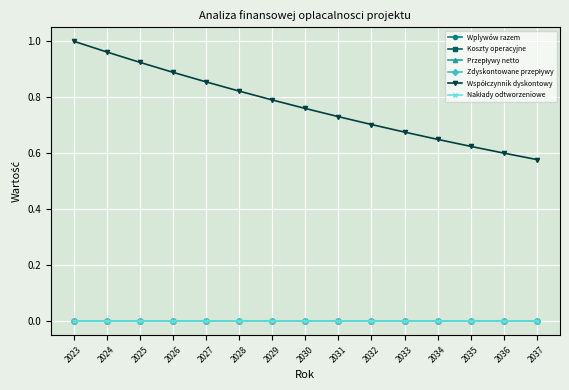

Reading left to right, what are all the values shown in this chart?

Wplywów razem: 2023=0.0	2024=0.0	2025=0.0	2026=0.0	2027=0.0	2028=0.0	2029=0.0	2030=0.0	2031=0.0	2032=0.0	2033=0.0	2034=0.0	2035=0.0	2036=0.0	2037=0.0
Koszty operacyjne: 2023=0.0	2024=0.0	2025=0.0	2026=0.0	2027=0.0	2028=0.0	2029=0.0	2030=0.0	2031=0.0	2032=0.0	2033=0.0	2034=0.0	2035=0.0	2036=0.0	2037=0.0
Przepływy netto: 2023=0.0	2024=0.0	2025=0.0	2026=0.0	2027=0.0	2028=0.0	2029=0.0	2030=0.0	2031=0.0	2032=0.0	2033=0.0	2034=0.0	2035=0.0	2036=0.0	2037=0.0
Zdyskontowane przepływy: 2023=0.0	2024=0.0	2025=0.0	2026=0.0	2027=0.0	2028=0.0	2029=0.0	2030=0.0	2031=0.0	2032=0.0	2033=0.0	2034=0.0	2035=0.0	2036=0.0	2037=0.0
Współczynnik dyskontowy: 2023=1.0	2024=1.0	2025=0.9	2026=0.9	2027=0.9	2028=0.8	2029=0.8	2030=0.8	2031=0.7	2032=0.7	2033=0.7	2034=0.6	2035=0.6	2036=0.6	2037=0.6
Nakłady odtworzeniowe: 2023=0.0	2024=0.0	2025=0.0	2026=0.0	2027=0.0	2028=0.0	2029=0.0	2030=0.0	2031=0.0	2032=0.0	2033=0.0	2034=0.0	2035=0.0	2036=0.0	2037=0.0